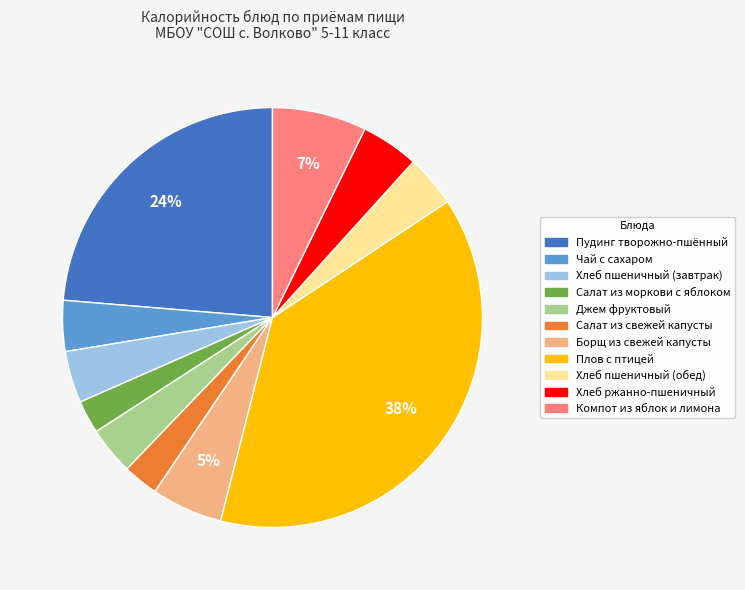

Is there any slice that represents more than half of the pie?

No